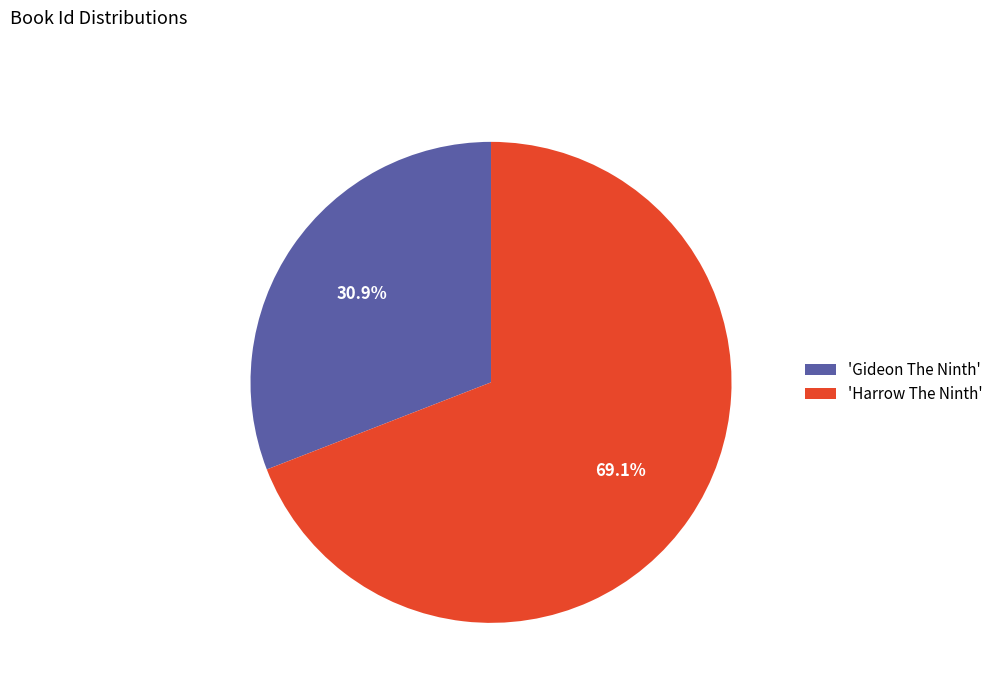

Combined, what portion of the pie is 'Gideon The Ninth' and 'Harrow The Ninth'?

100.0%